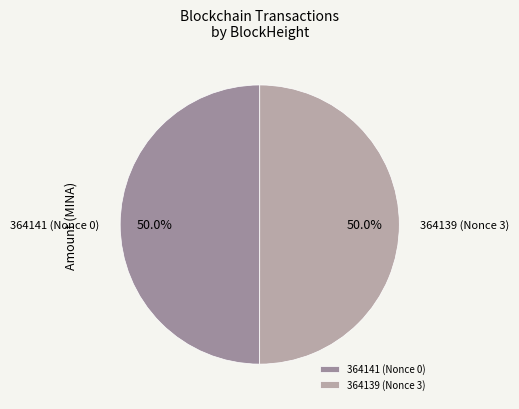

What portion of the pie excludes 364141?

50.0%